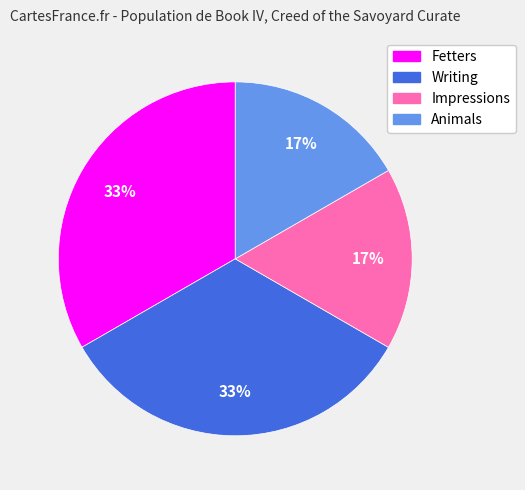

Is the sum of Animals and Impressions greater than half?

No